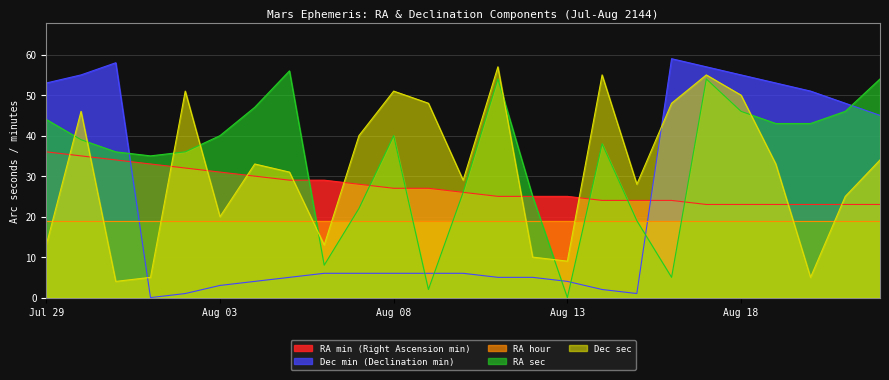

True or false: RA min (Right Ascension min) has a value of 28 at Aug 07.

True